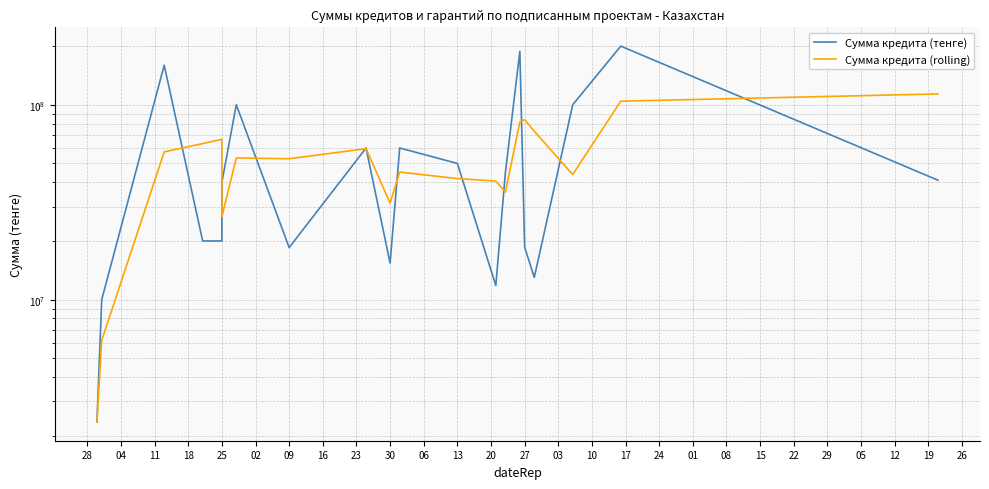

List the series in order of their peak value, highest first.

Сумма кредита (тенге), Сумма кредита (rolling)